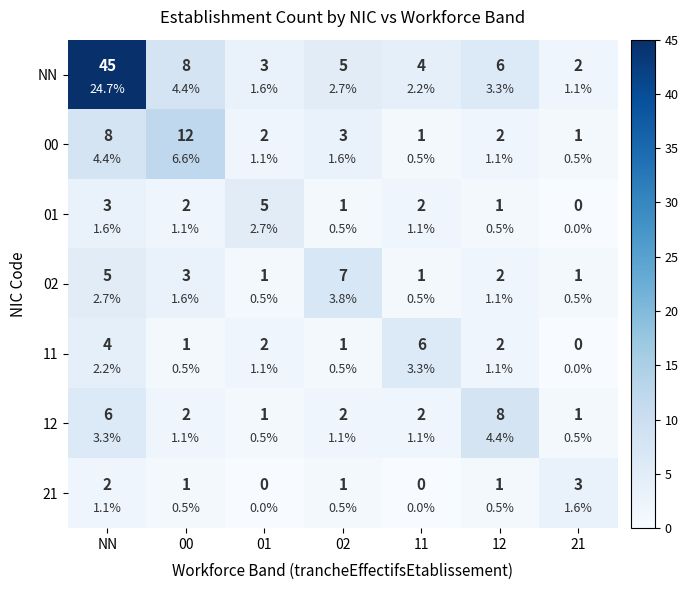

Which has a higher value, 11 or NN?

NN